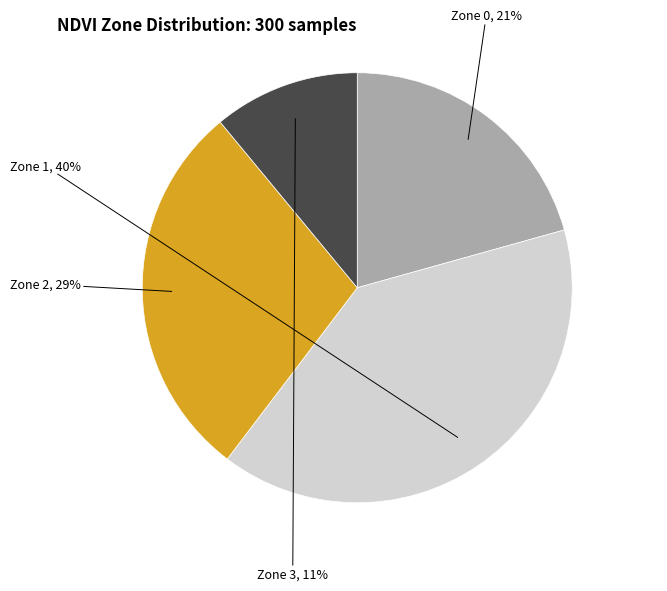

Does any single category account for the majority?

No